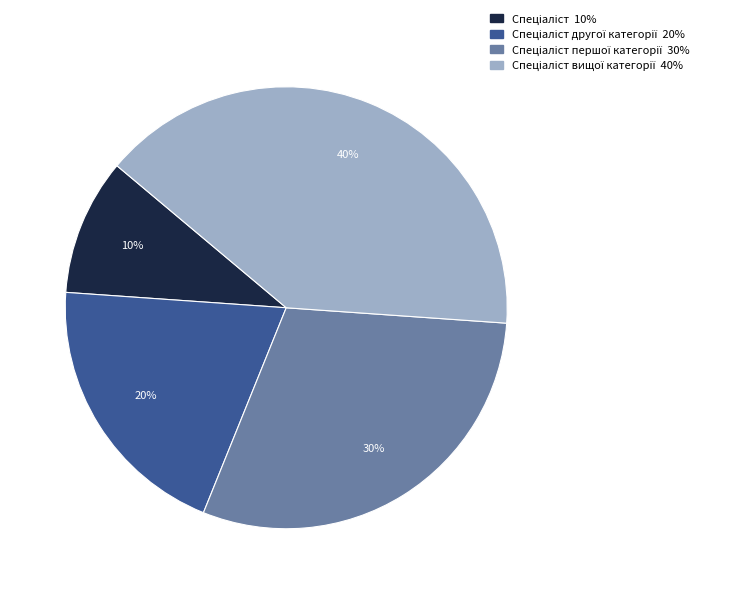

Is there any slice that represents more than half of the pie?

No